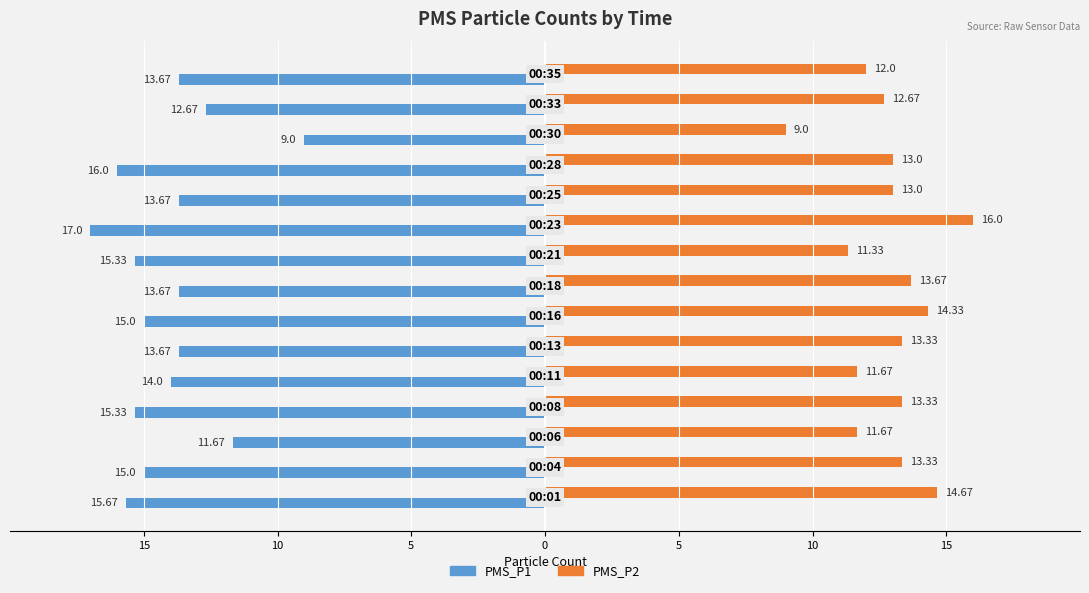

Reading left to right, what are all the values shown in this chart?

PMS_P1: -15.7	-15.0	-11.7	-15.3	-14.0	-13.7	-15.0	-13.7	-15.3	-17.0	-13.7	-16.0	-9.0	-12.7	-13.7
PMS_P2: 14.7	13.3	11.7	13.3	11.7	13.3	14.3	13.7	11.3	16.0	13.0	13.0	9.0	12.7	12.0